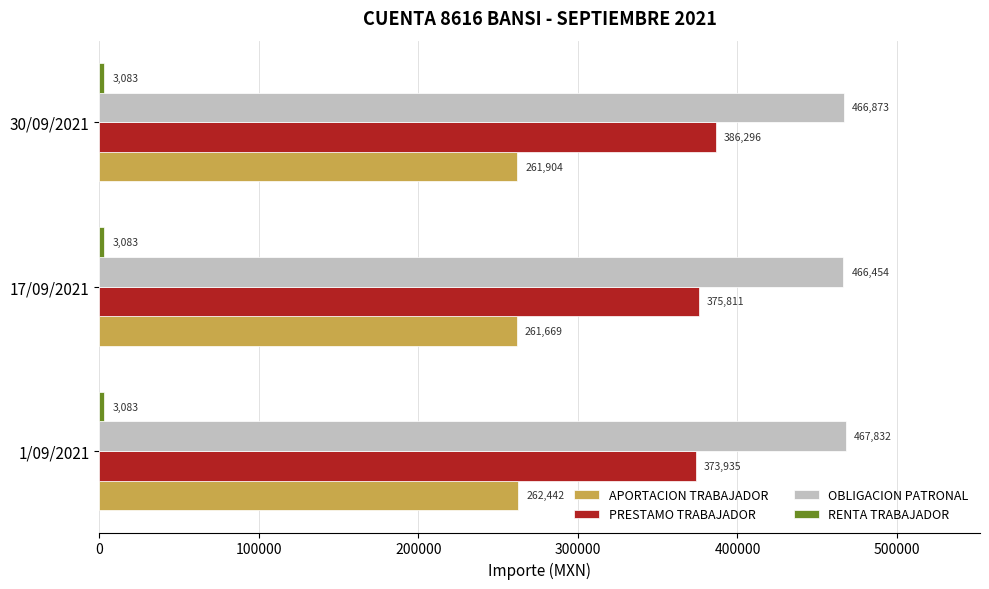

Which series has the largest total across all categories?

OBLIGACION PATRONAL